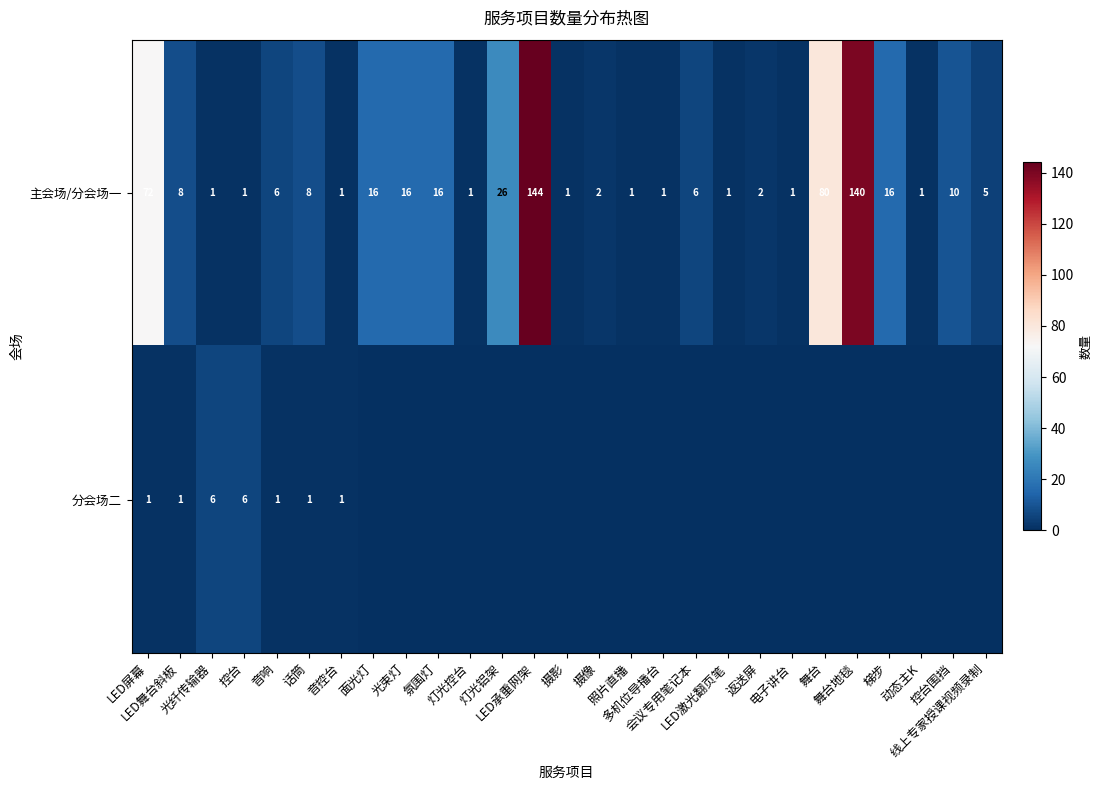

What is the difference between the maximum and minimum values in the 主会场/分会场一 series?

143